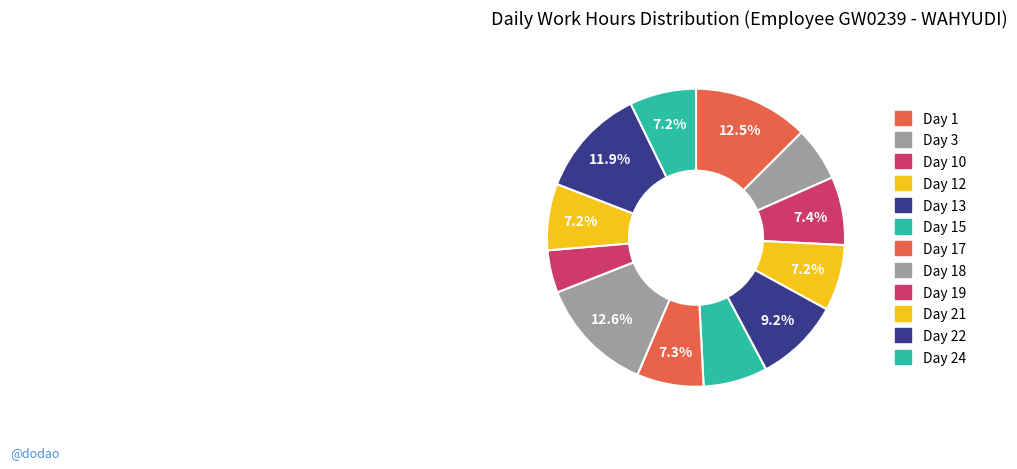

How many slices are in this pie chart?

12